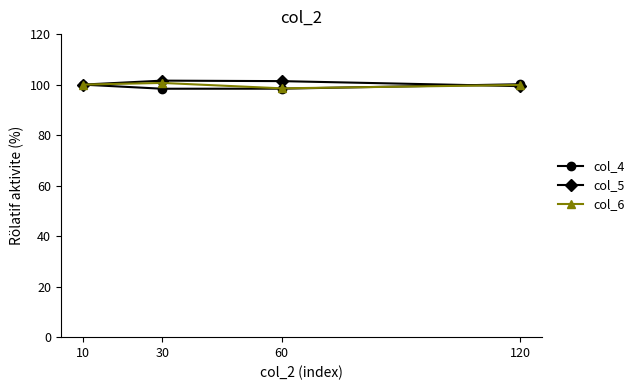

What is the minimum value shown in the chart?

98.4